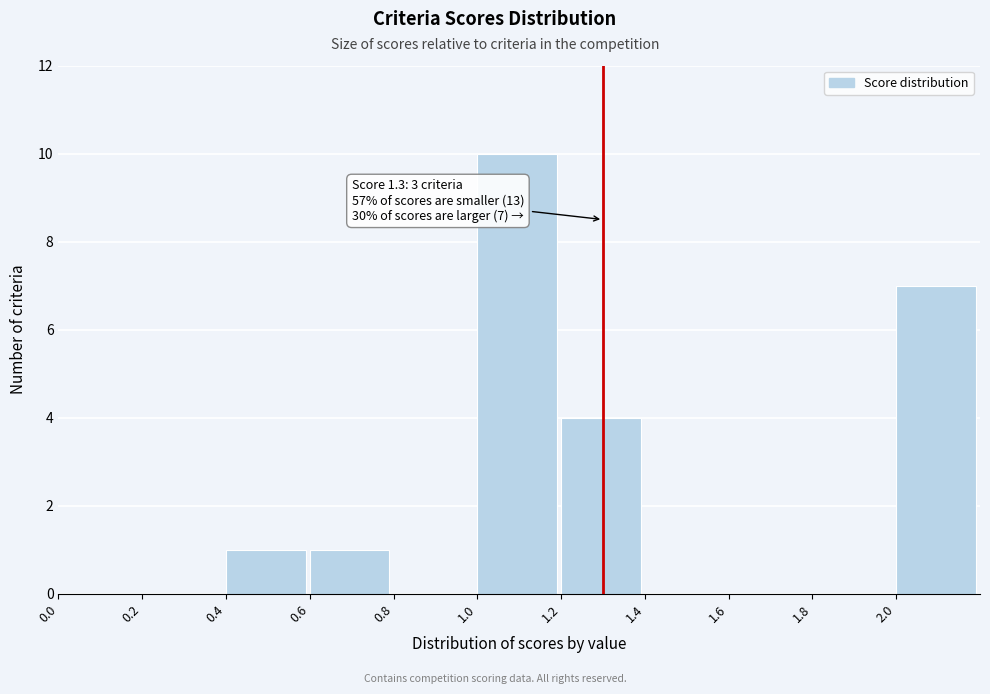

Which range on the x-axis has the tallest bar?

1.0 to 1.2